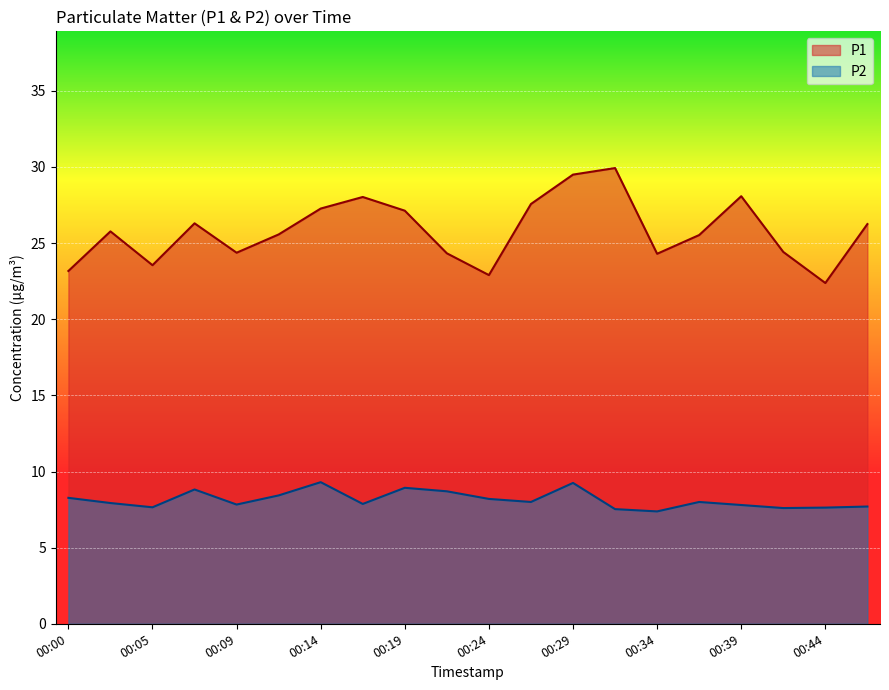

List the series in order of their overall mean, highest first.

P1, P2